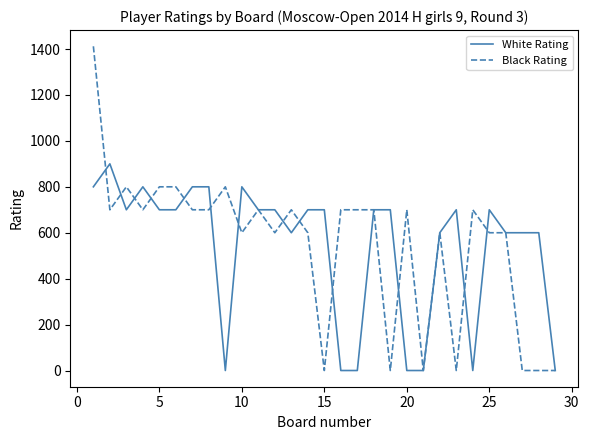

Count the White Rating values in the range 600 to 700.

16